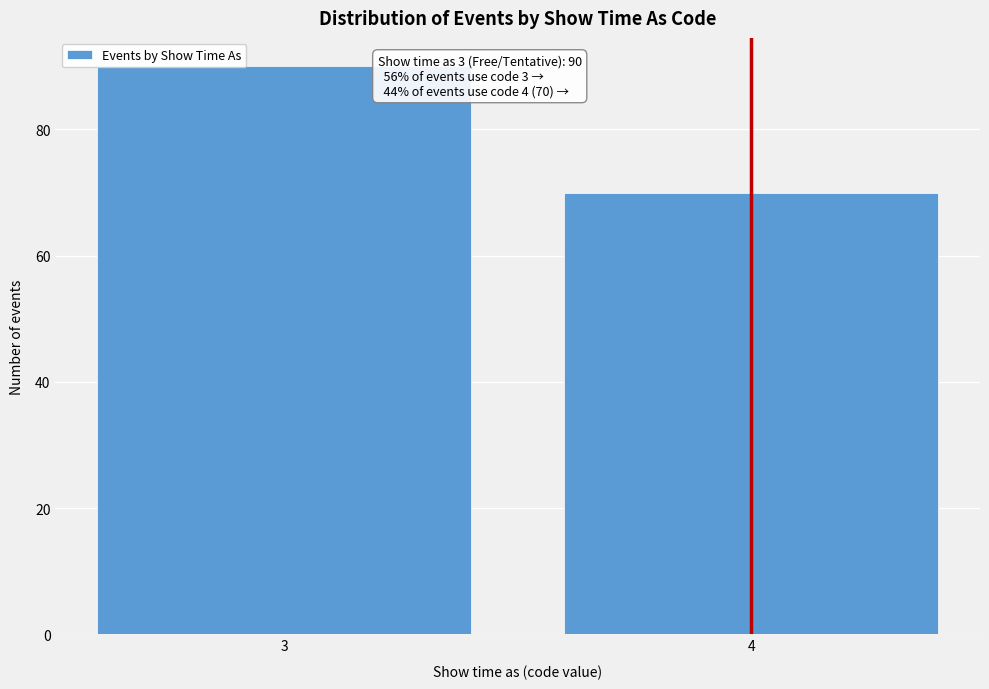

Reading left to right, list all the values displayed in this chart.

3=90	4=70